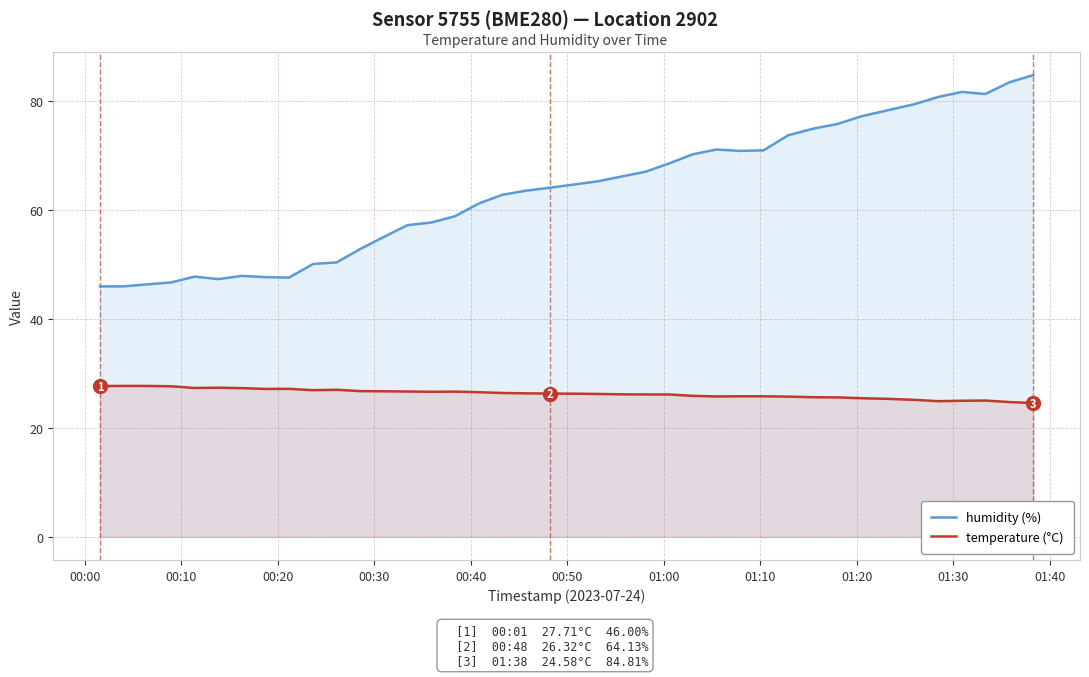

True or false: temperature (°C) and humidity (%) intersect in this chart.

False